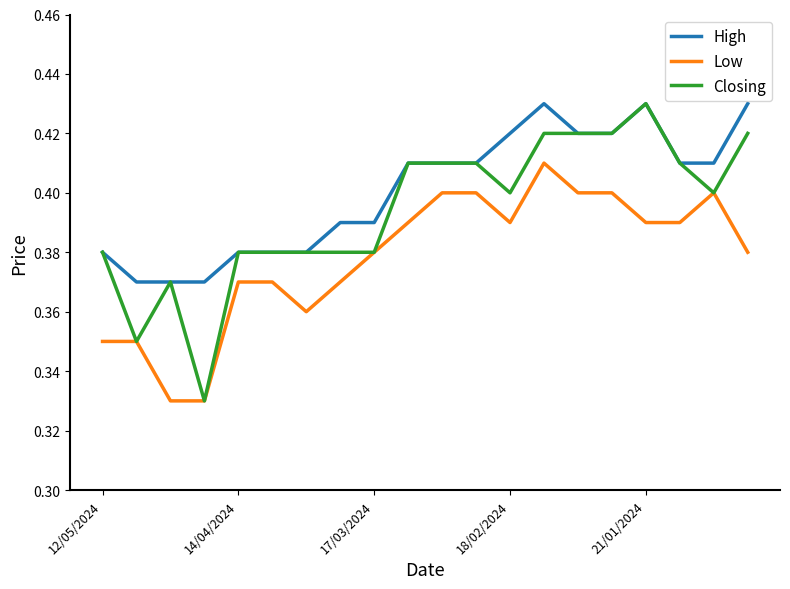

True or false: Low and High cross at least once.

False